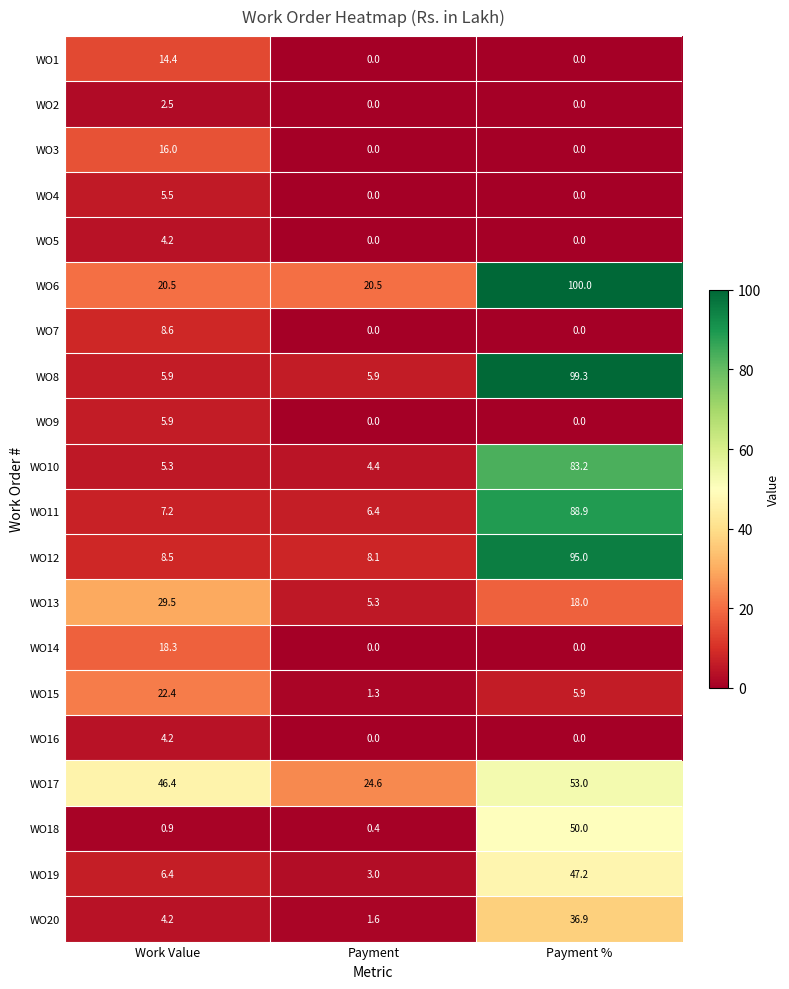

The value of WO13 at Work Value is 29.5. True or false?

True